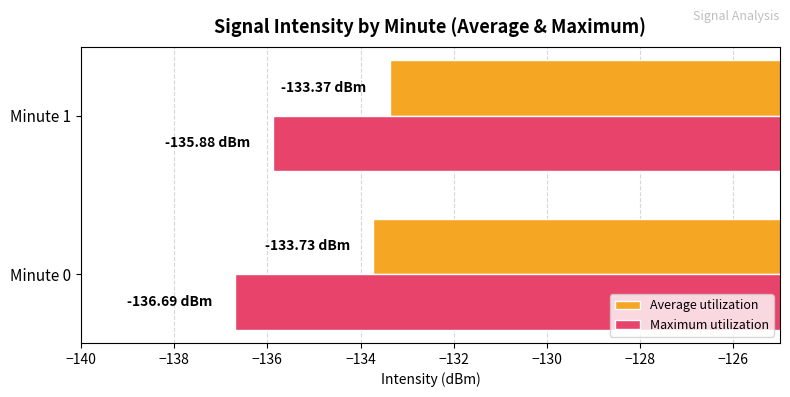

Rank the series by their average value, from highest to lowest.

Average utilization, Maximum utilization